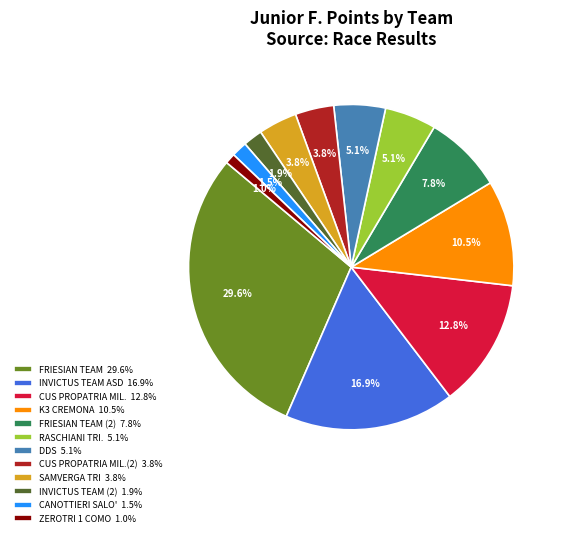

What is the smallest slice in the pie chart?

ZEROTRI 1 COMO 1.0%